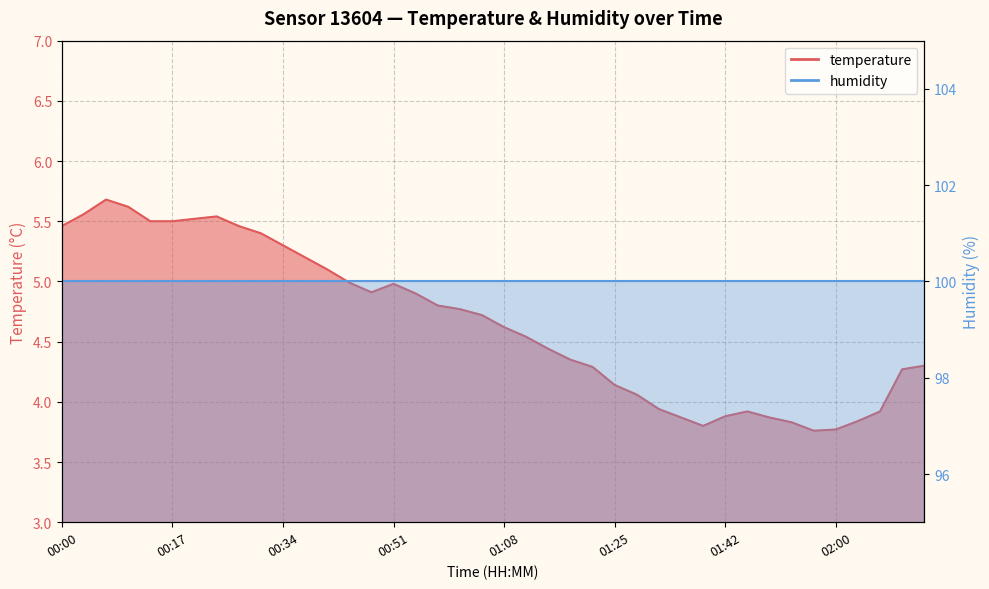

Which category has the highest value across all series?

00:07